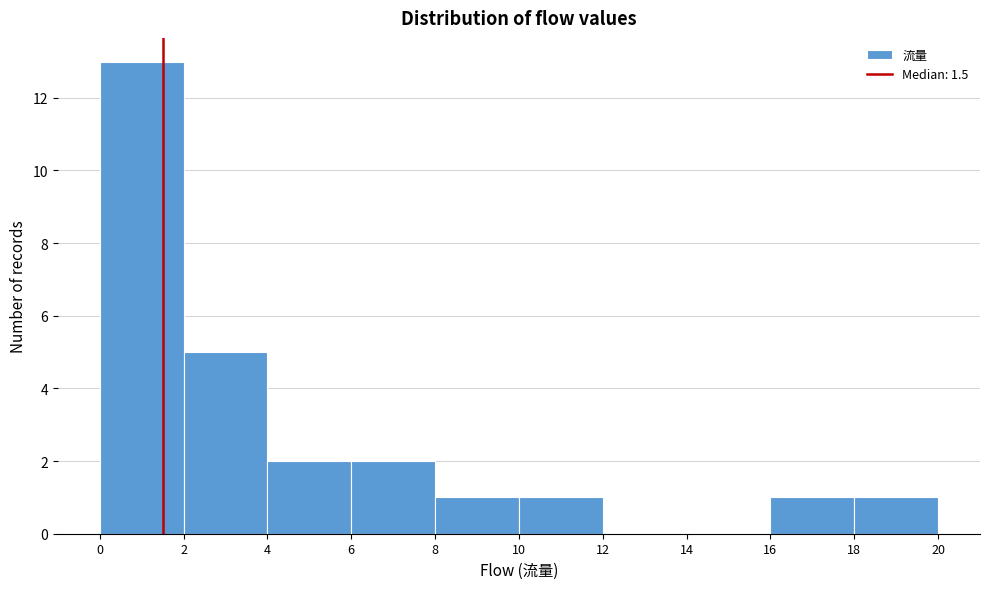

Reading left to right, transcribe this chart: for each bar, give the range it covers on the x-axis and its height. The values are not printed on the chart, so give them approximately, as read against the axis.

0 to 2: 13
2 to 4: 5
4 to 6: 2
6 to 8: 2
8 to 10: 1
10 to 12: 1
12 to 14: 0
14 to 16: 0
16 to 18: 1
18 to 20: 1